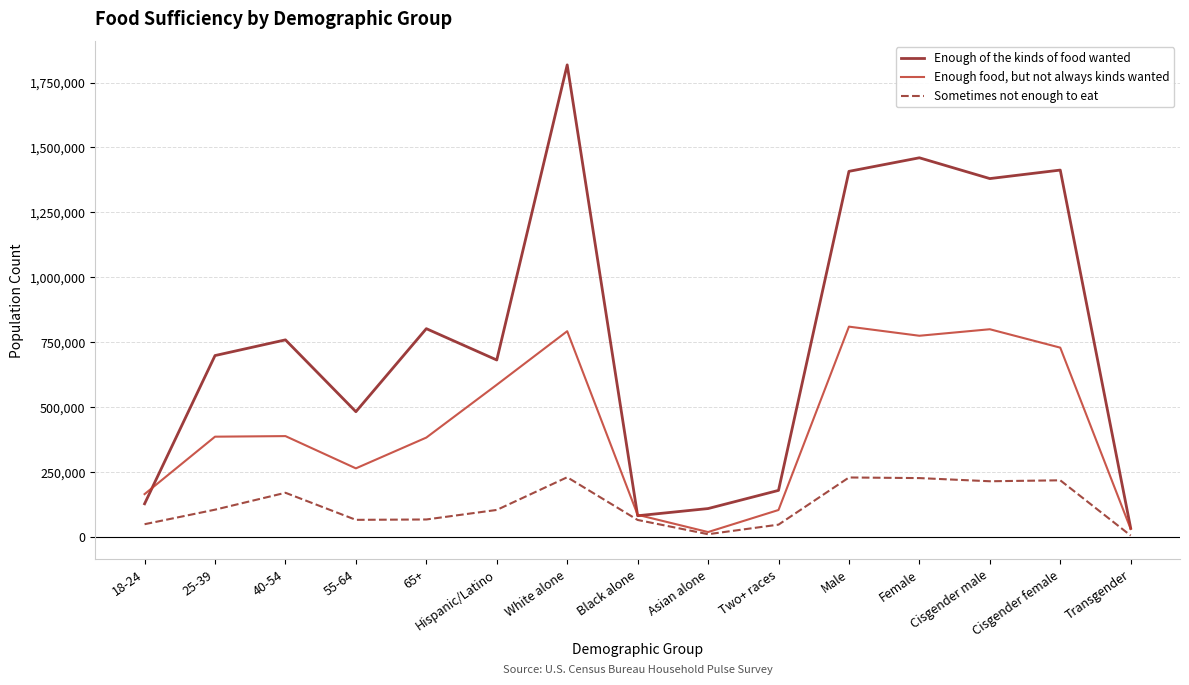

The Enough of the kinds of food wanted series shows 681175 at Hispanic/Latino. True or false?

True